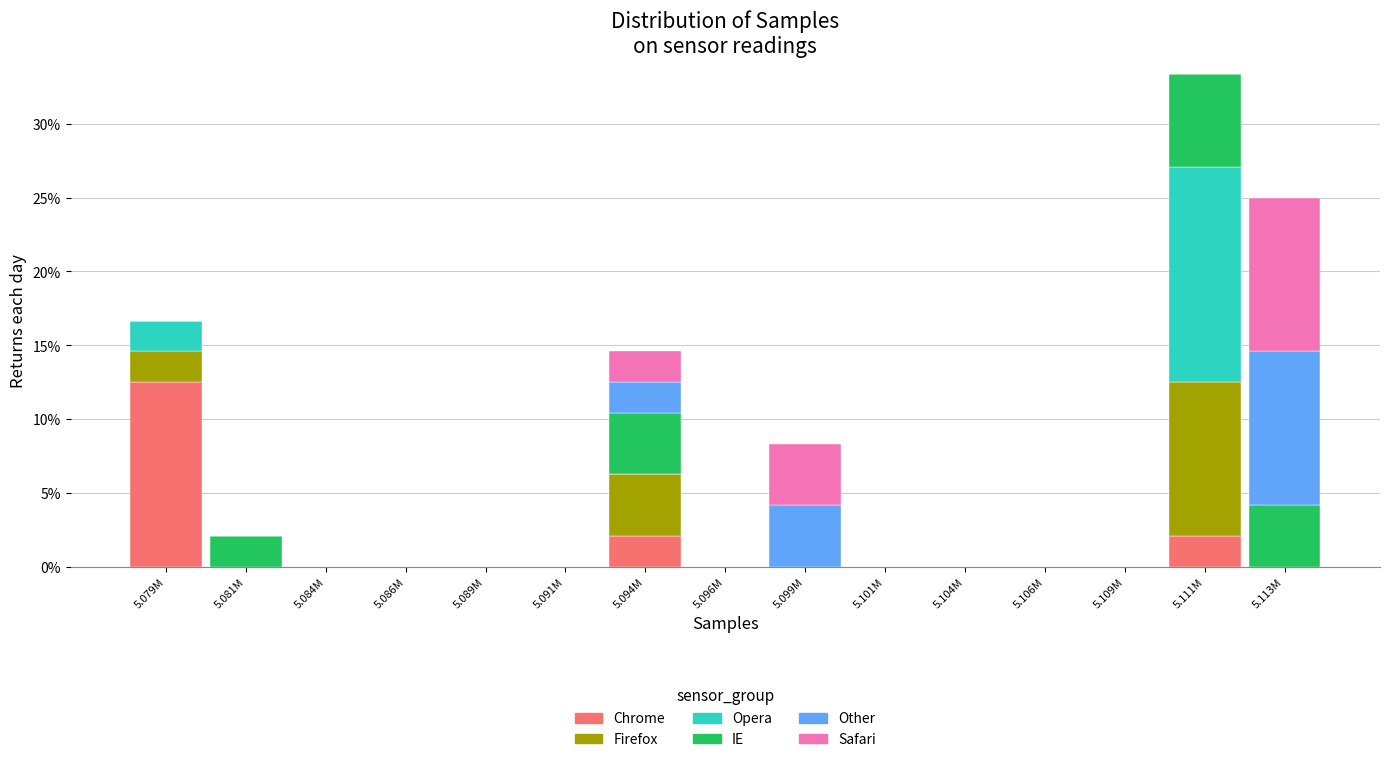

The Chrome series shows 0.0 at 5.101M. True or false?

True